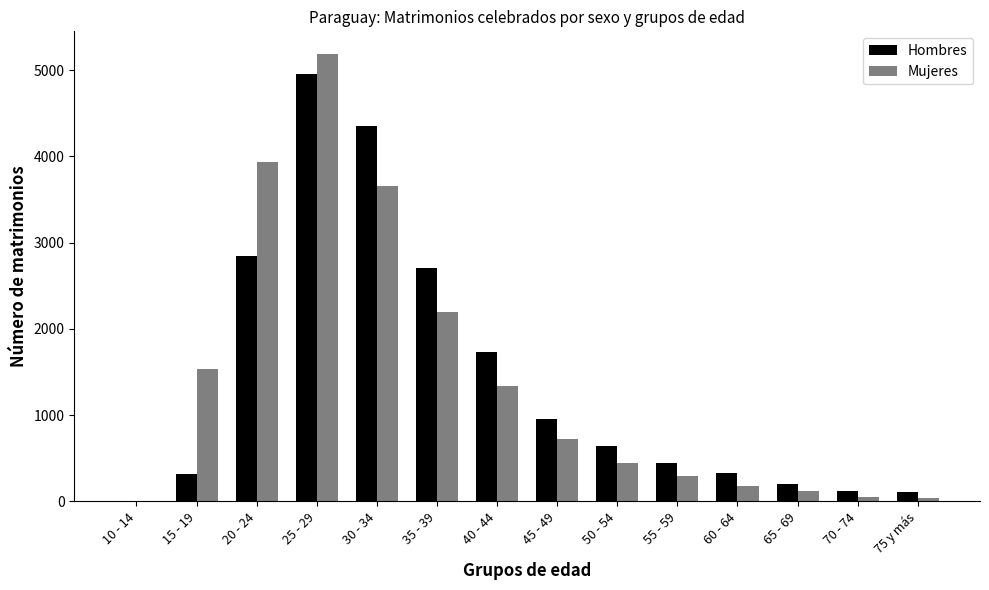

What is the sum of all Hombres values?

19705